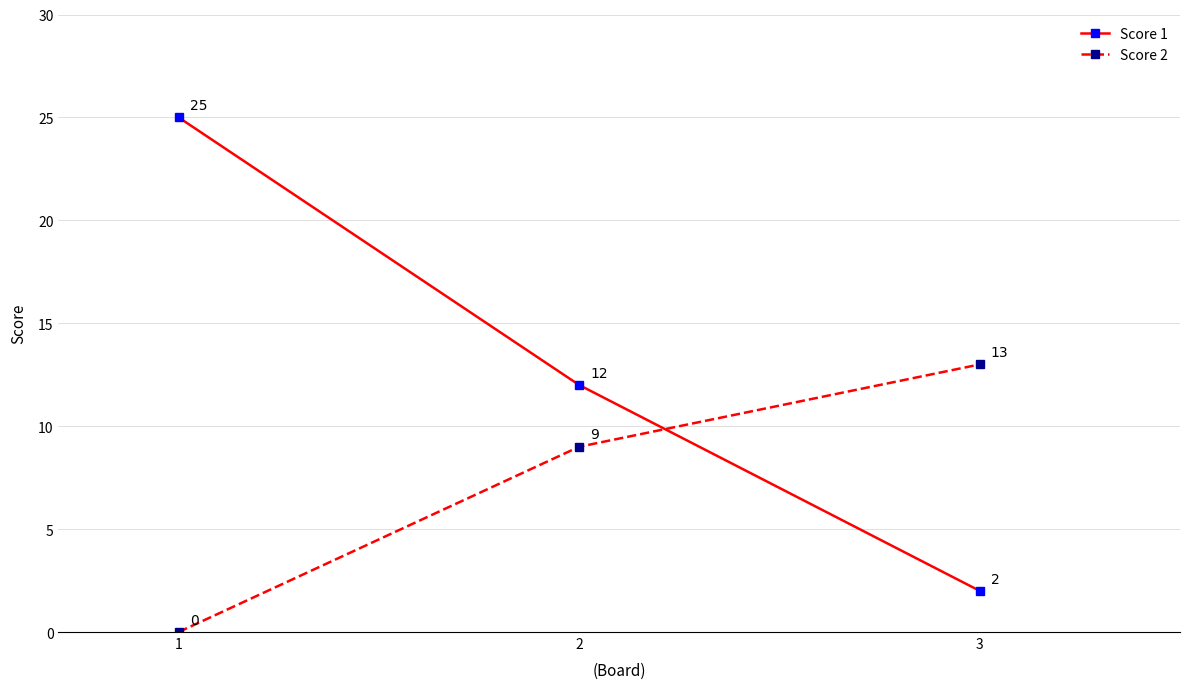

What is the spread (max minus min) of values at 1?

25